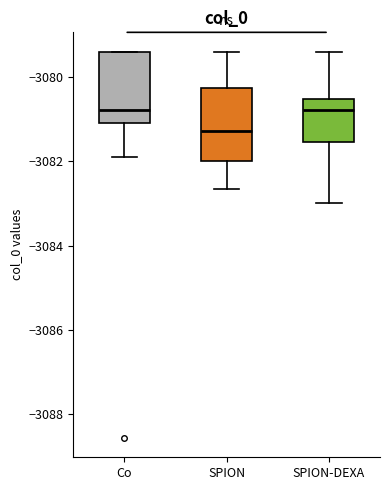

Where is the lower edge of the box for SPION-DEXA on the y-axis? The values are not printed on the chart, so give them approximately, as read against the axis.

-3081.6